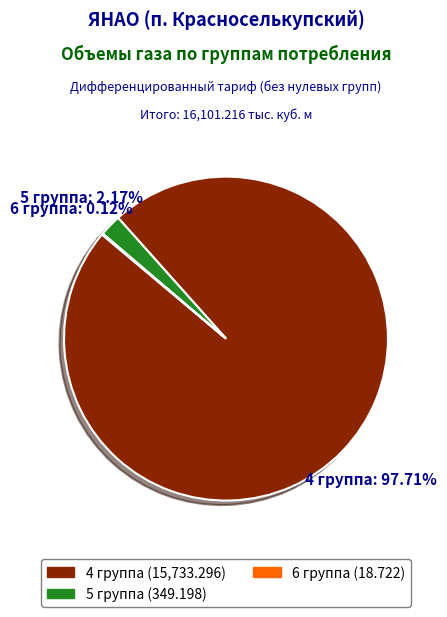

What is the largest slice in the pie chart?

4 группа